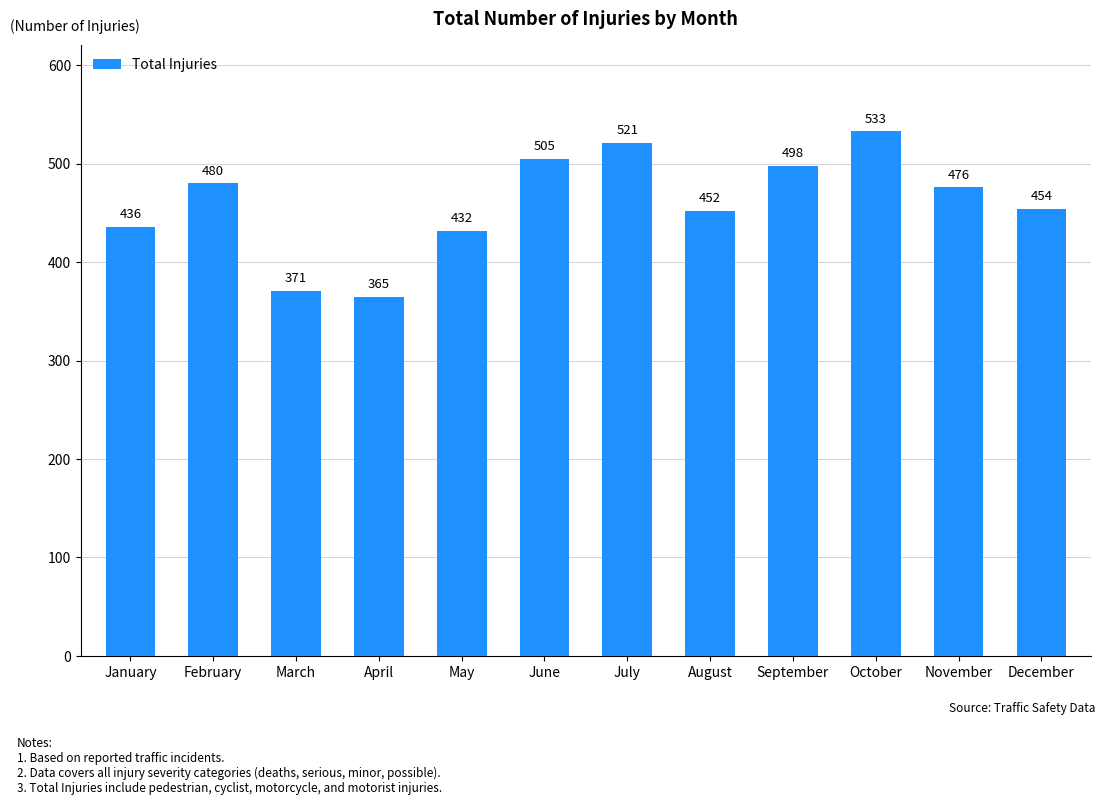

Reading left to right, extract all data points from this chart.

436	480	371	365	432	505	521	452	498	533	476	454